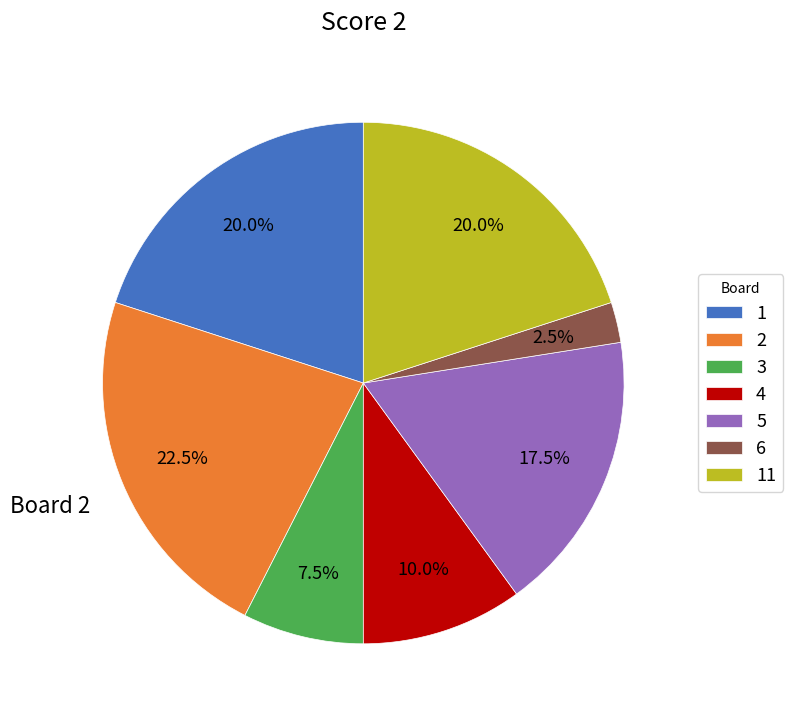

To the nearest percent, what is the difference between the largest and smallest slice percentages?

20%